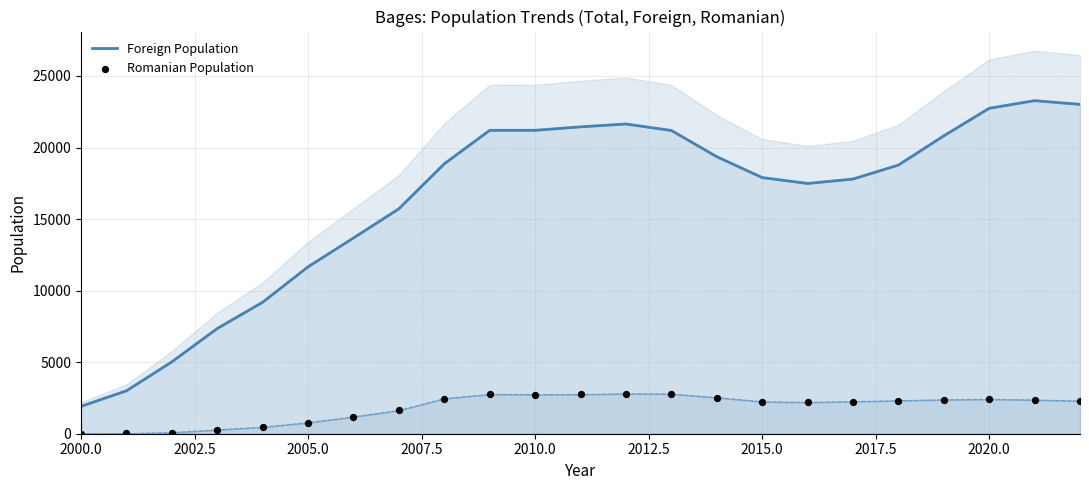

Which series has the widest spread of Y values?

Foreign Population